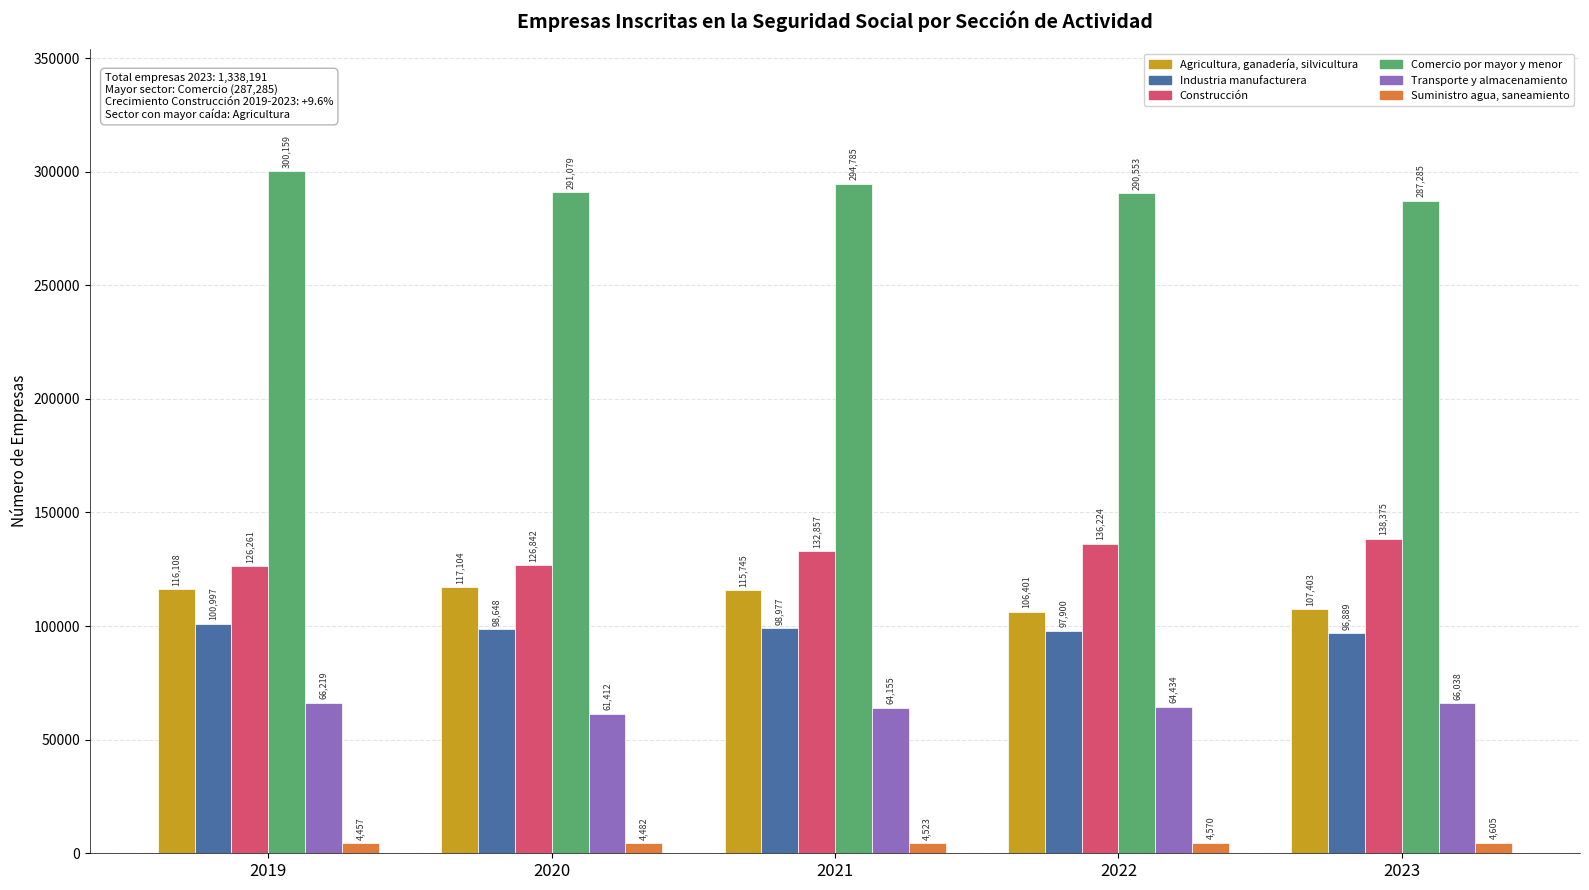

Rank the categories by Suministro agua, saneamiento value from lowest to highest.

2019, 2020, 2021, 2022, 2023